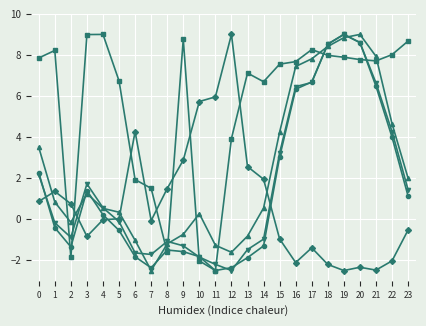

What is the total value across all series at 9?

8.0